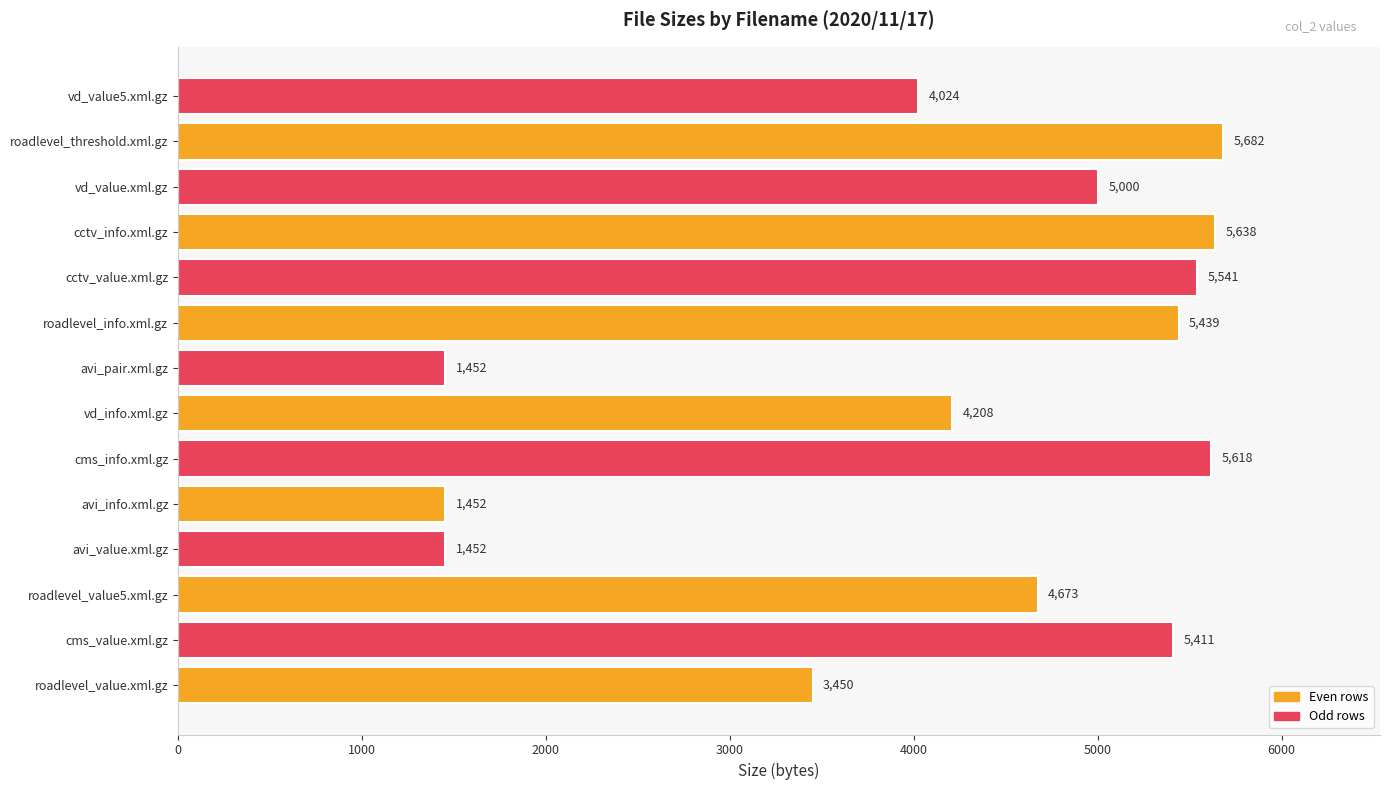

Is it true that the value at vd_value.xml.gz is 5000?

True